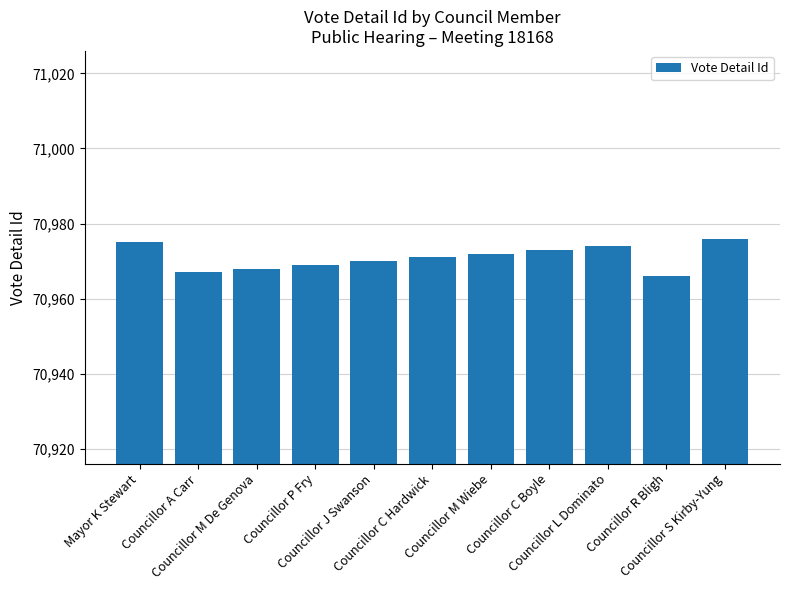

Reading left to right, list all the values displayed in this chart.

Mayor K Stewart=70975	Councillor A Carr=70967	Councillor M De Genova=70968	Councillor P Fry=70969	Councillor J Swanson=70970	Councillor C Hardwick=70971	Councillor M Wiebe=70972	Councillor C Boyle=70973	Councillor L Dominato=70974	Councillor R Bligh=70966	Councillor S Kirby-Yung=70976